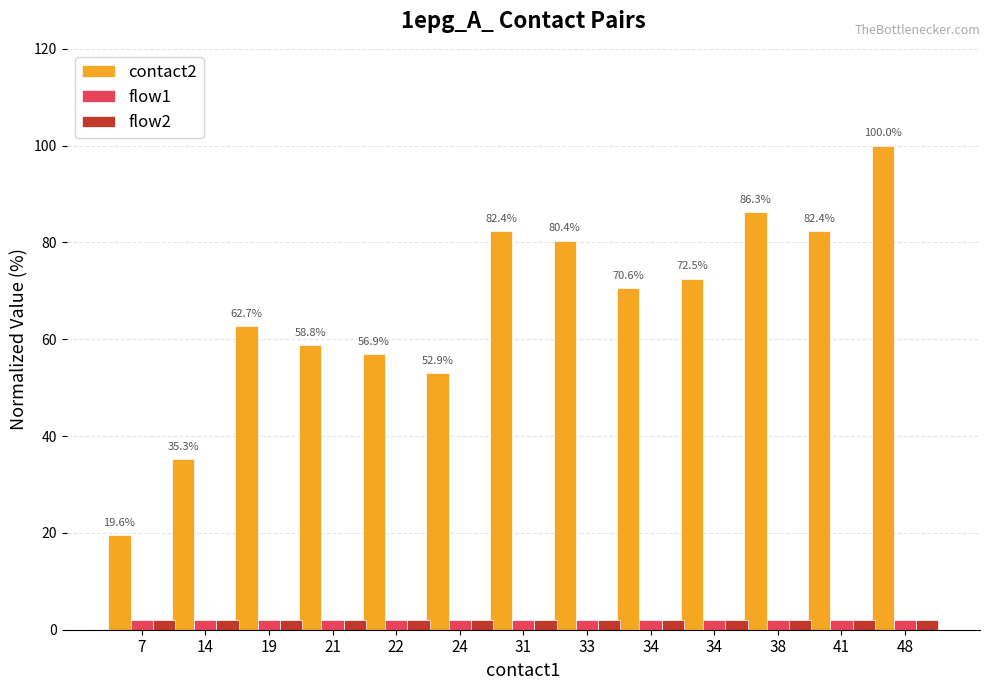

What is the difference between the highest and lowest values at 19?

60.8